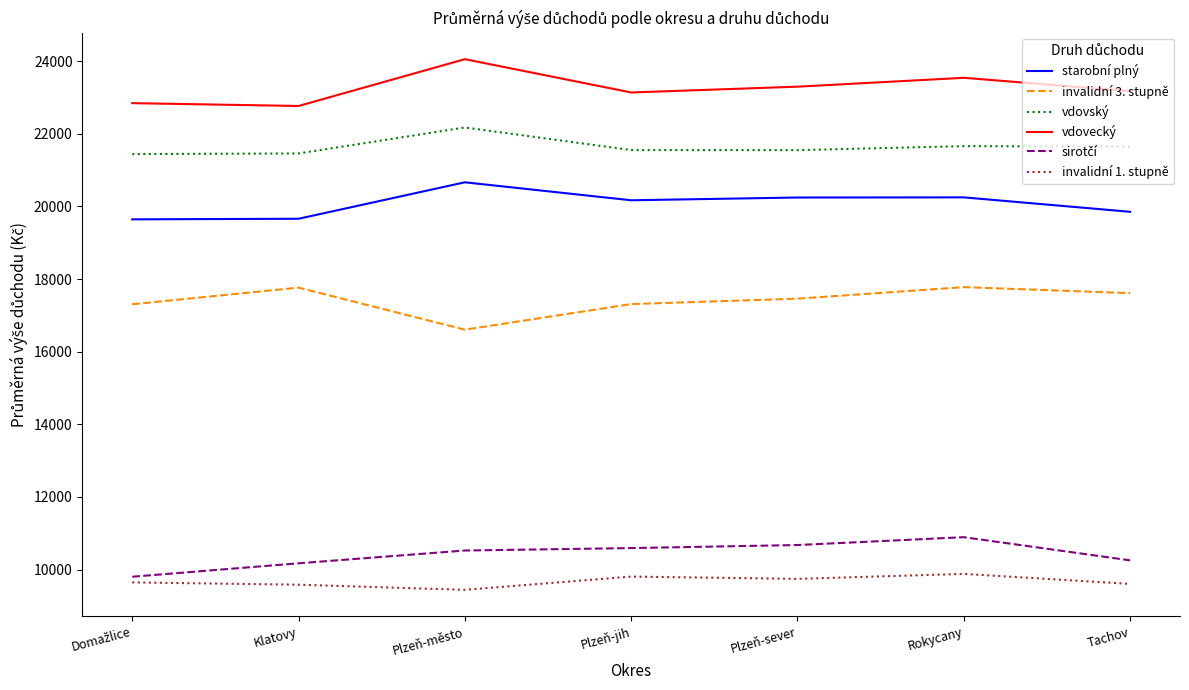

The invalidní 3. stupně series shows 17612 at Tachov. True or false?

True